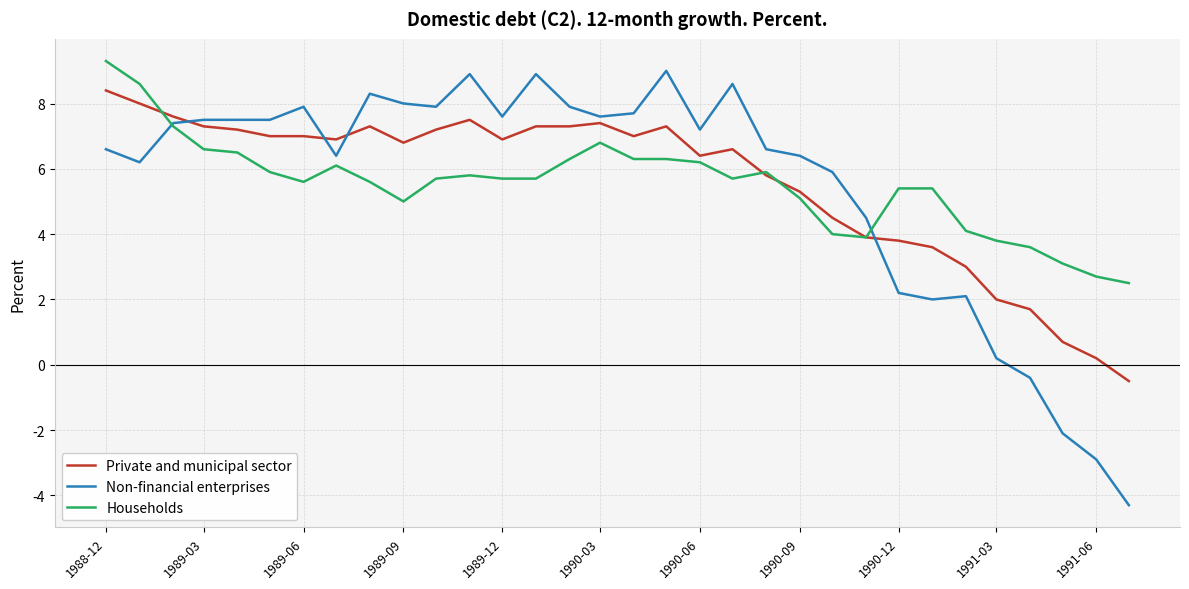

What is the greatest value displayed?

9.3